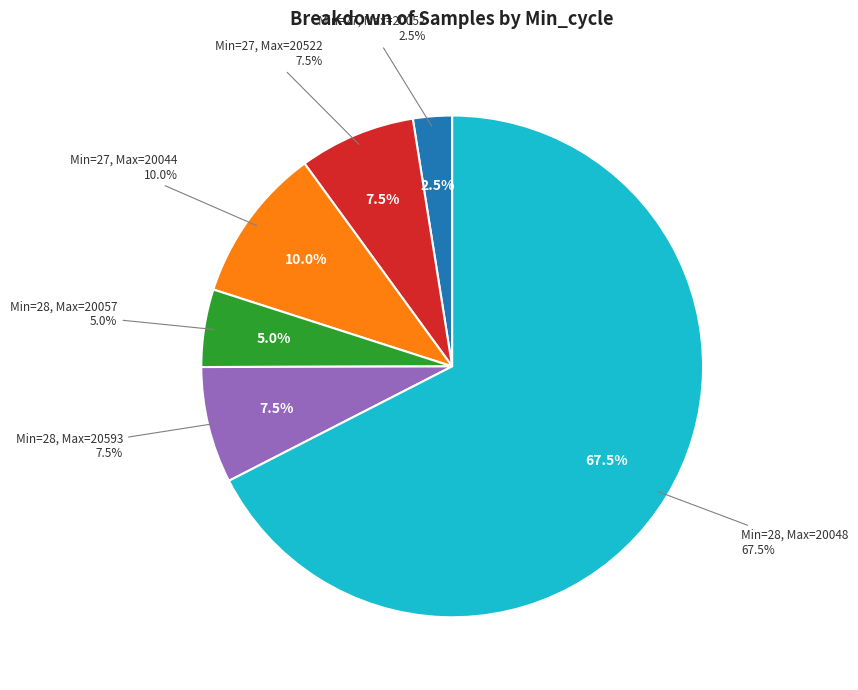

Between 28 and 28, which is larger?

28